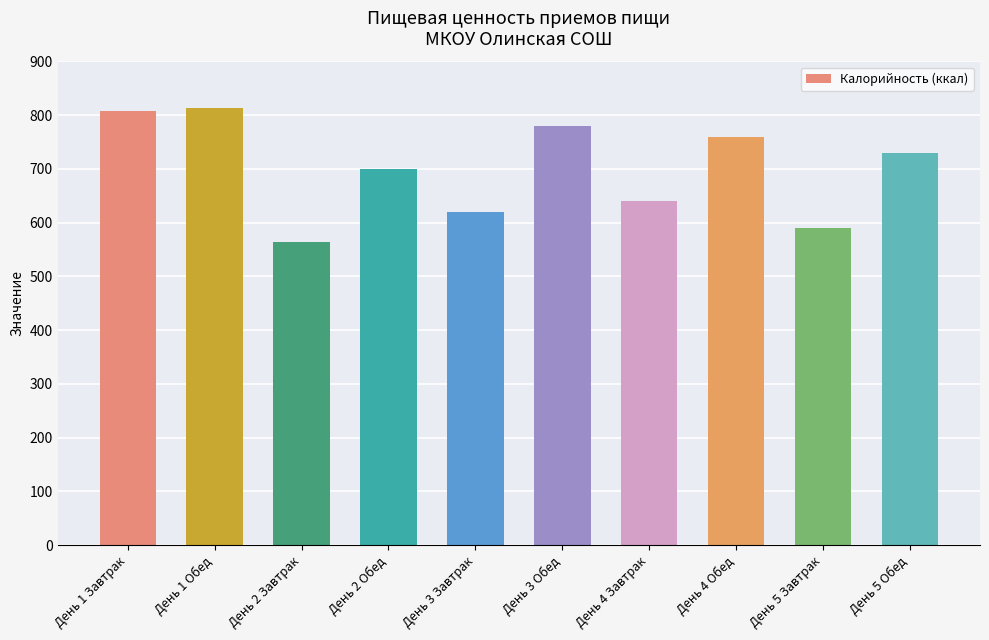

What is the minimum value shown in the chart?

565